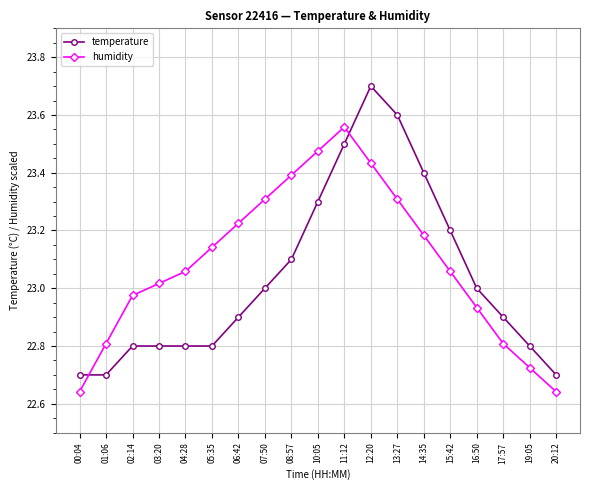

How many values in the humidity series are below 23?

7